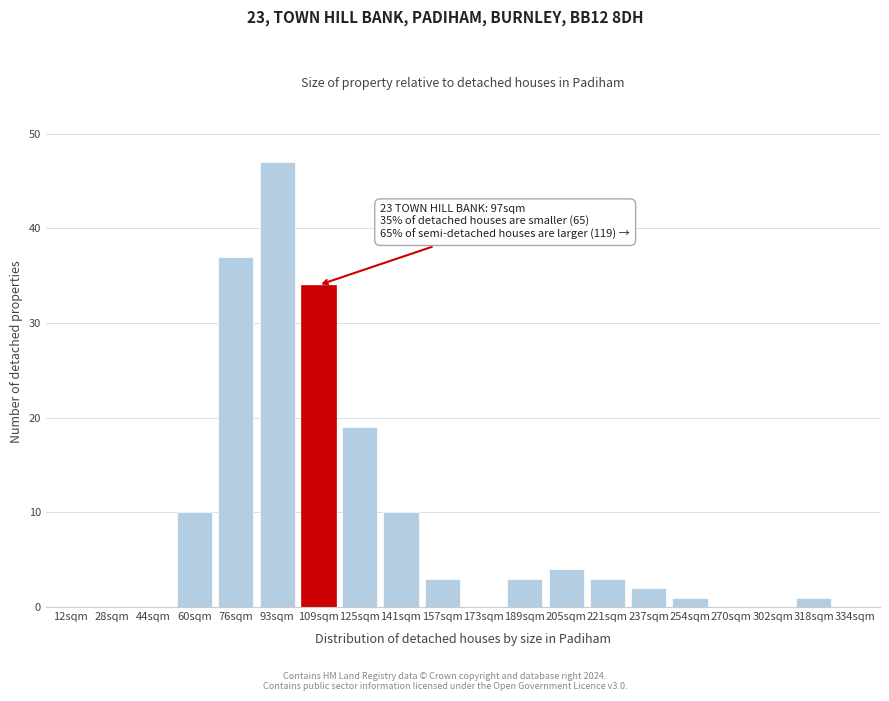

Reading left to right, what are all the values shown in this chart?

12sqm=0	28sqm=0	44sqm=0	60sqm=10	76sqm=37	93sqm=47	109sqm=34	125sqm=19	141sqm=10	157sqm=3	173sqm=0	189sqm=3	205sqm=4	221sqm=3	237sqm=2	254sqm=1	270sqm=0	302sqm=0	318sqm=1	334sqm=0